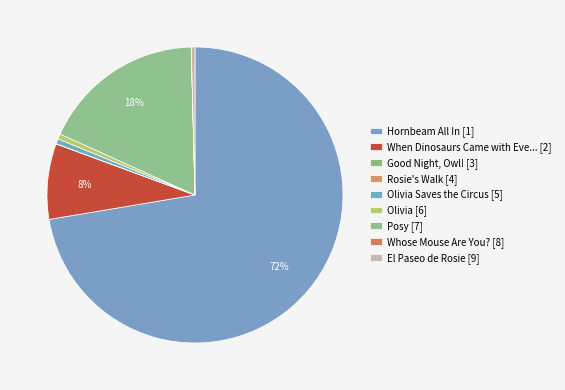

What is the smallest slice in the pie chart?

Good Night, Owl!